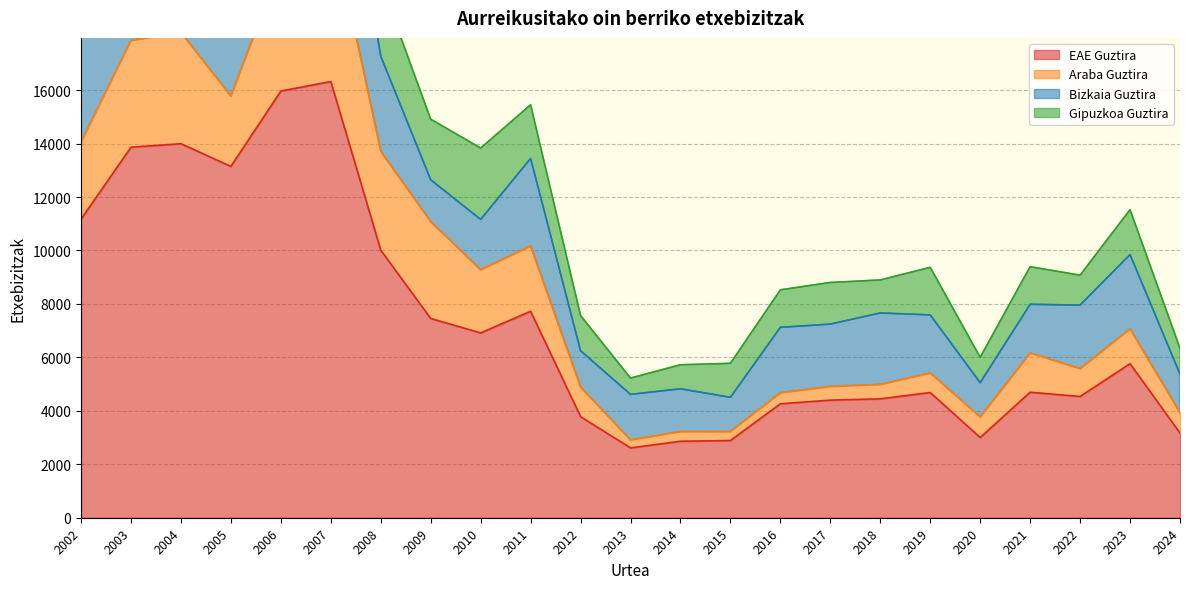

What are all the series names shown in the legend?

EAE Guztira, Araba Guztira, Bizkaia Guztira, Gipuzkoa Guztira